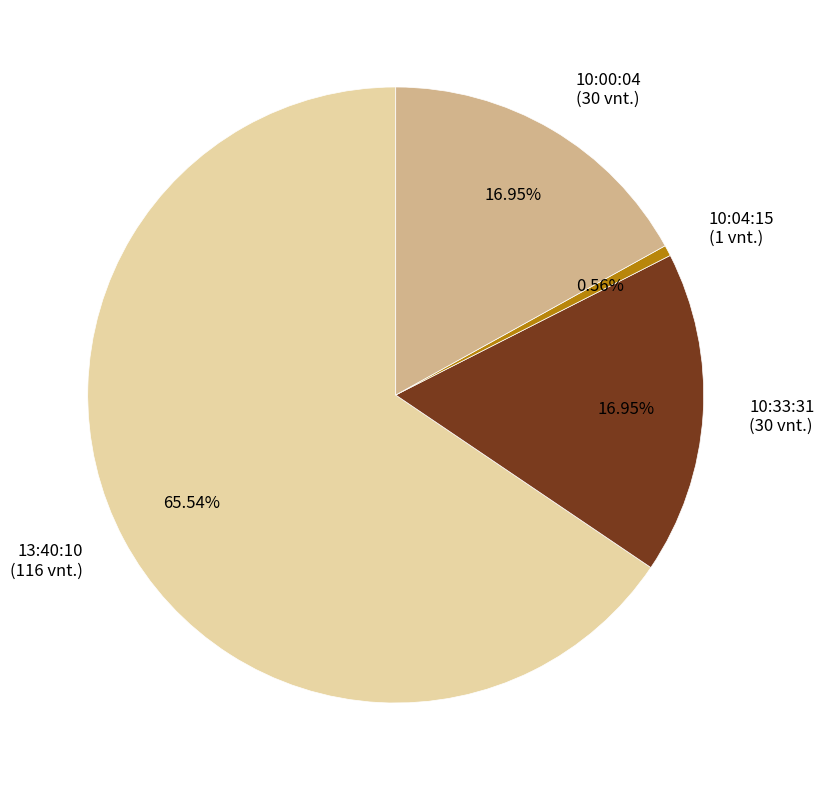

Between 13:40:10 (116 vnt.) and 10:00:04 (30 vnt.), which is larger?

13:40:10 (116 vnt.)